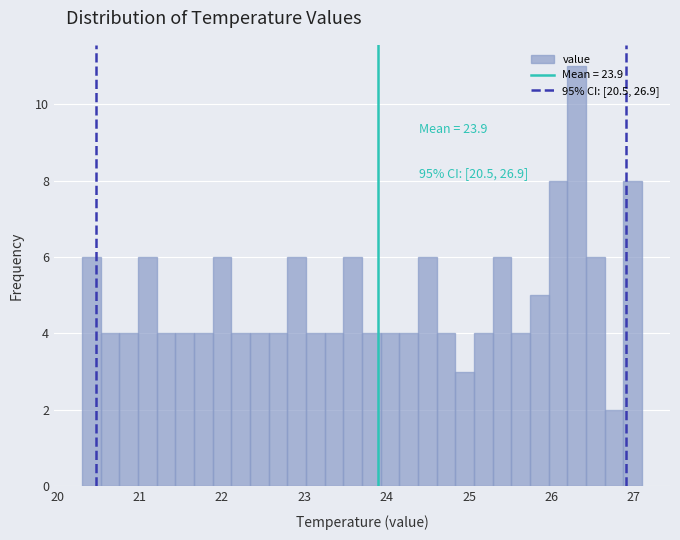

Read against the x-axis, roughly where is the centre of the tallest bar?

26.3